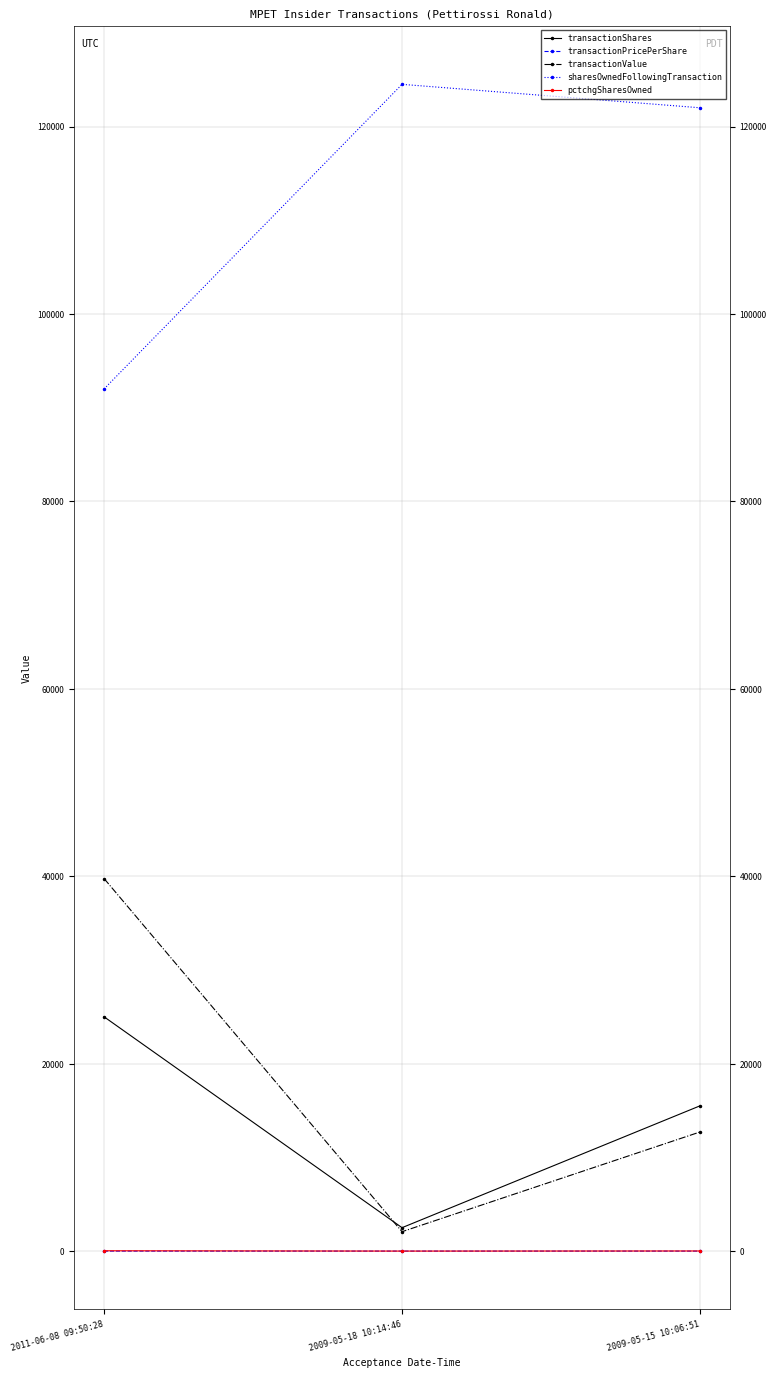

At how many categories does at least one series exceed 120248?

2